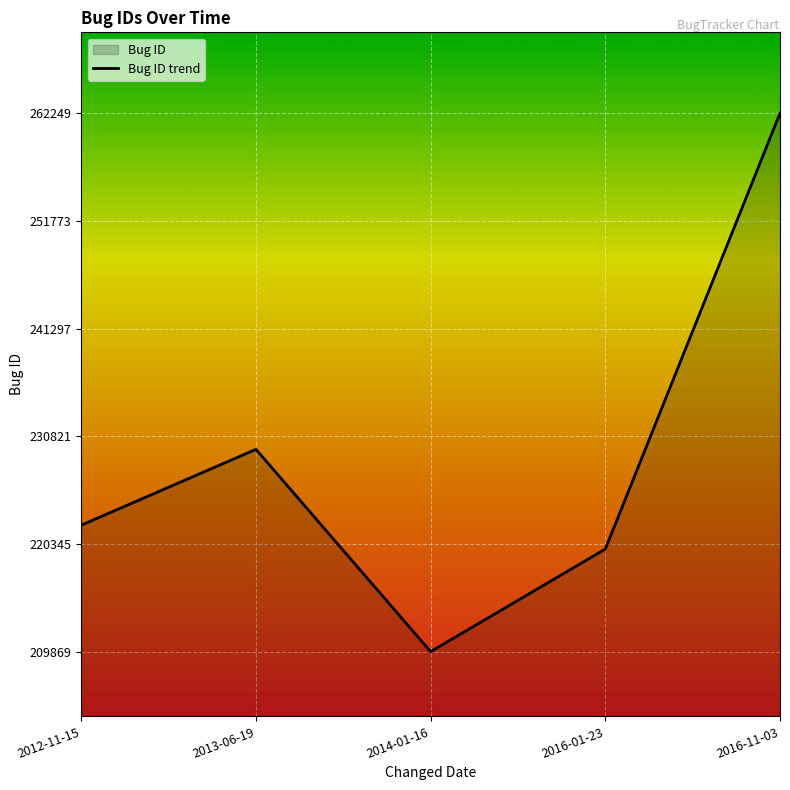

Reading right to left, transcribe all the data shown in this chart.

2016-11-03=262249	2016-01-23=219850	2014-01-16=209869	2013-06-19=229549	2012-11-15=222172